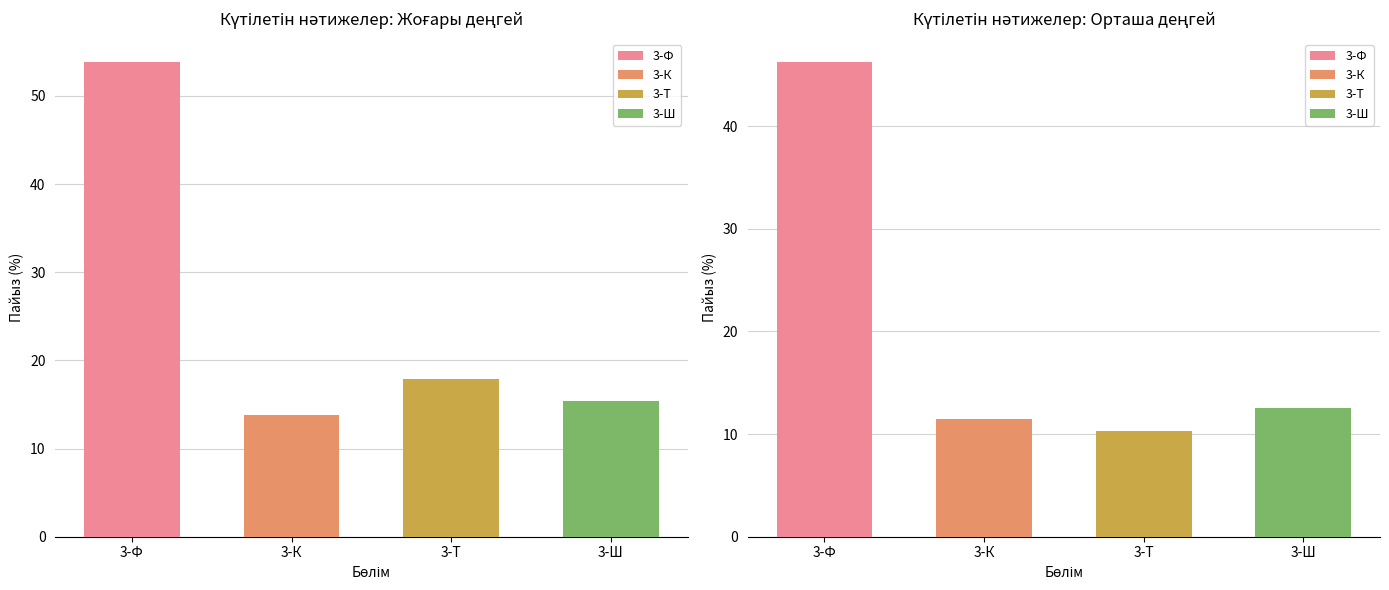

What is the sum of the Орташа values at 3-Ф and 3-Ш?

58.8